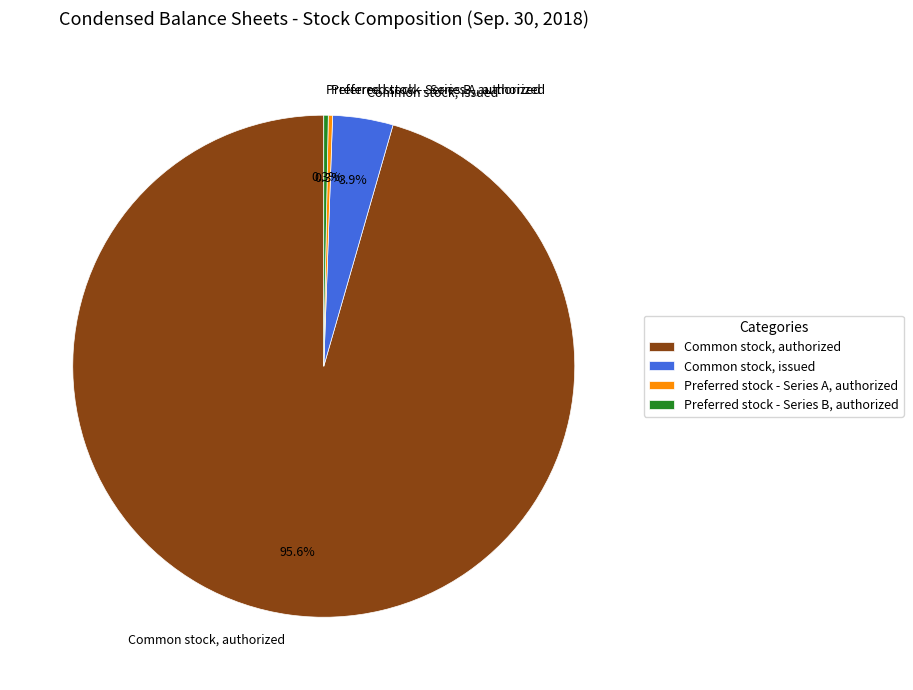

What percentage do Common stock, authorized and Preferred stock - Series B, authorized together represent?

95.8%